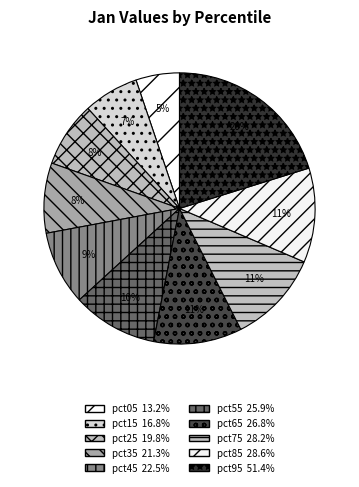

The pct85 slice represents 11% of the pie. True or false?

True